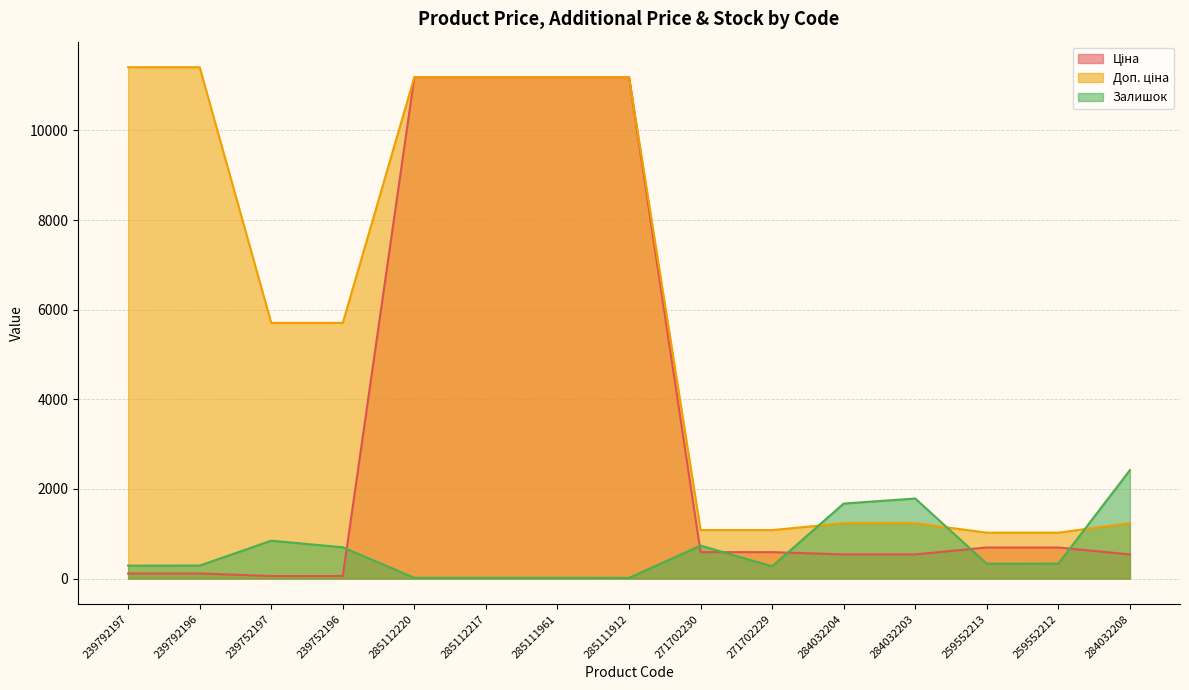

Is it true that Залишок equals 995.6 at 239752196?

False